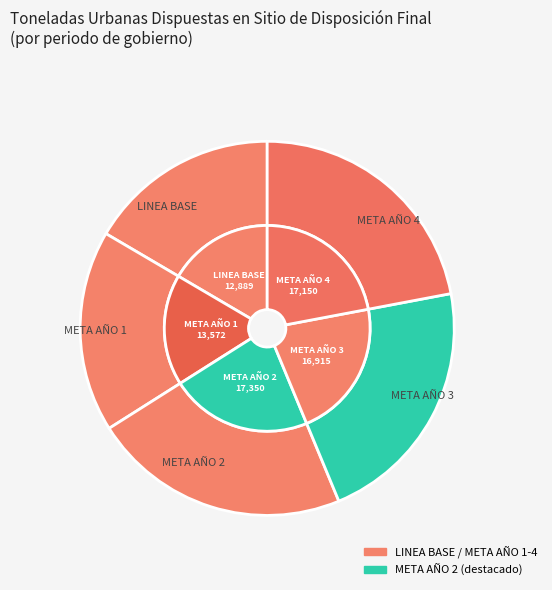

Is it true that META AÑO 4 is 36% of the pie?

False